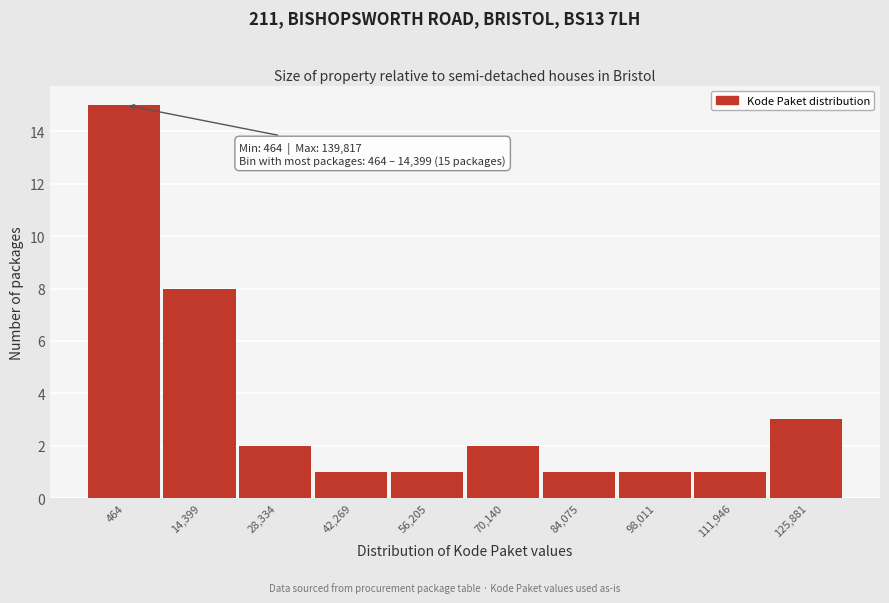

Reading left to right, transcribe all the data shown in this chart.

15	8	2	1	1	2	1	1	1	3